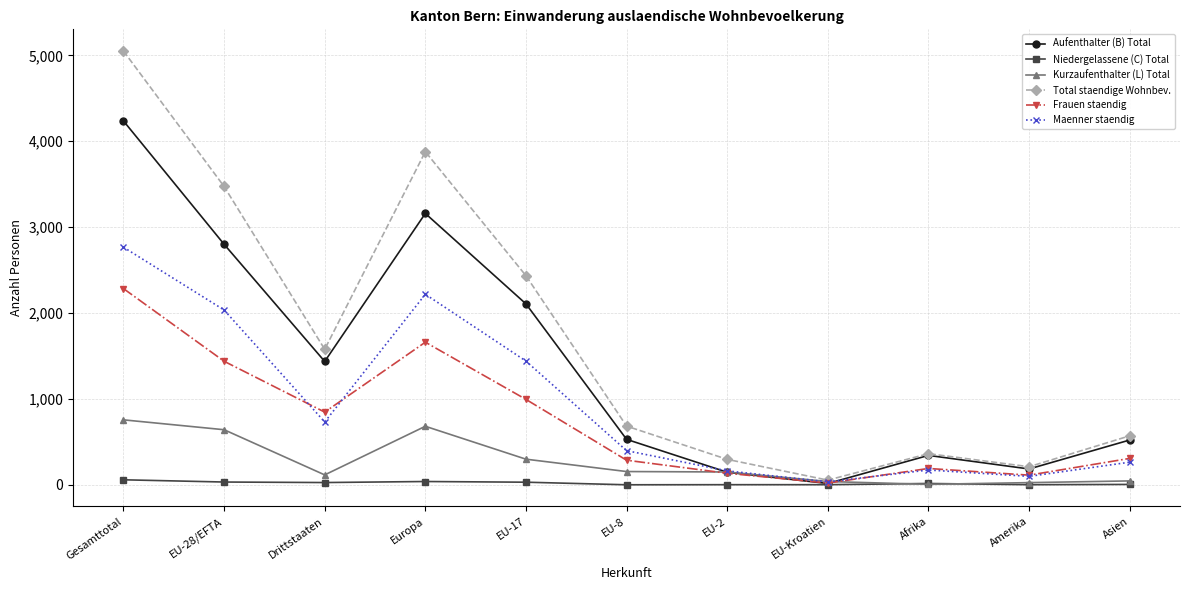

At which label does Maenner staendig reach its peak?

Gesamttotal